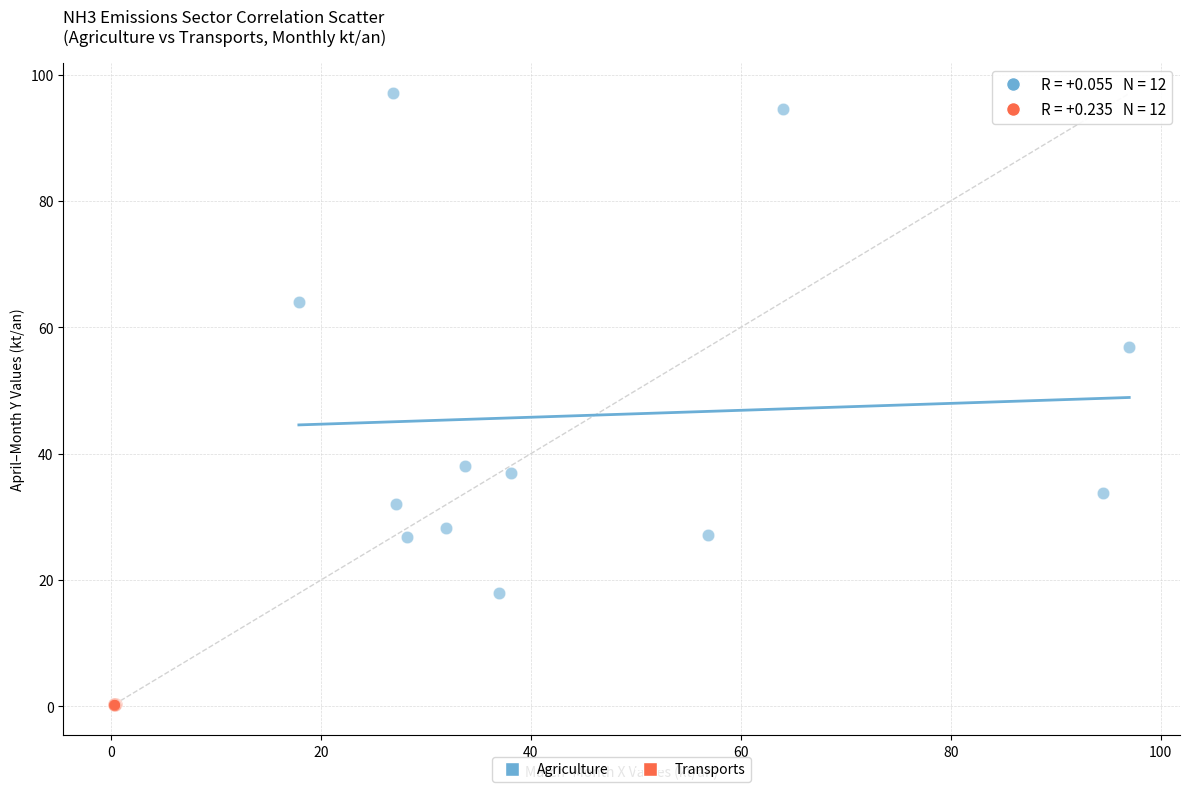

Which series has the widest spread of Y values?

Agriculture